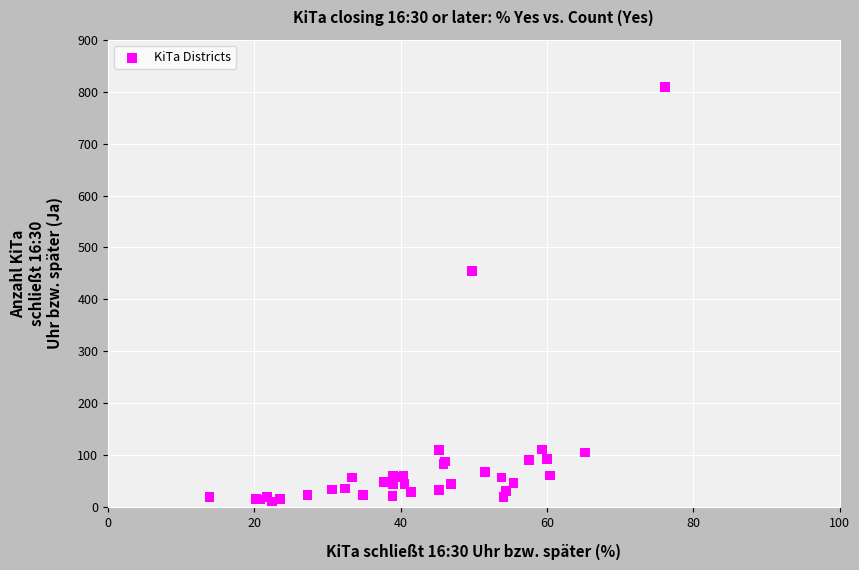

What Y value in the scatter plot is closest to 410?

455